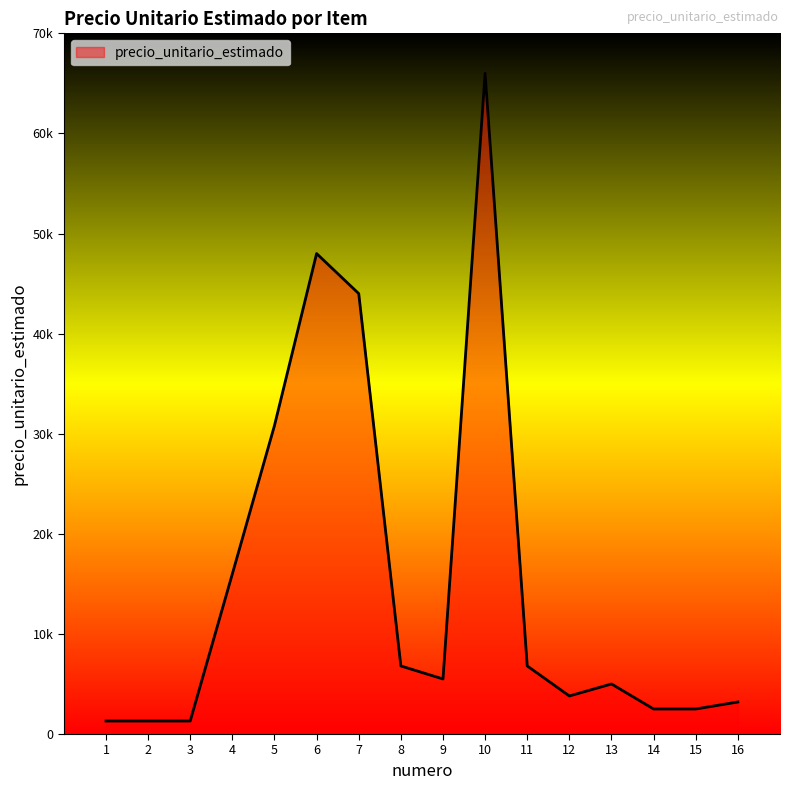

What is the change in value from 10 to 12?

-62200